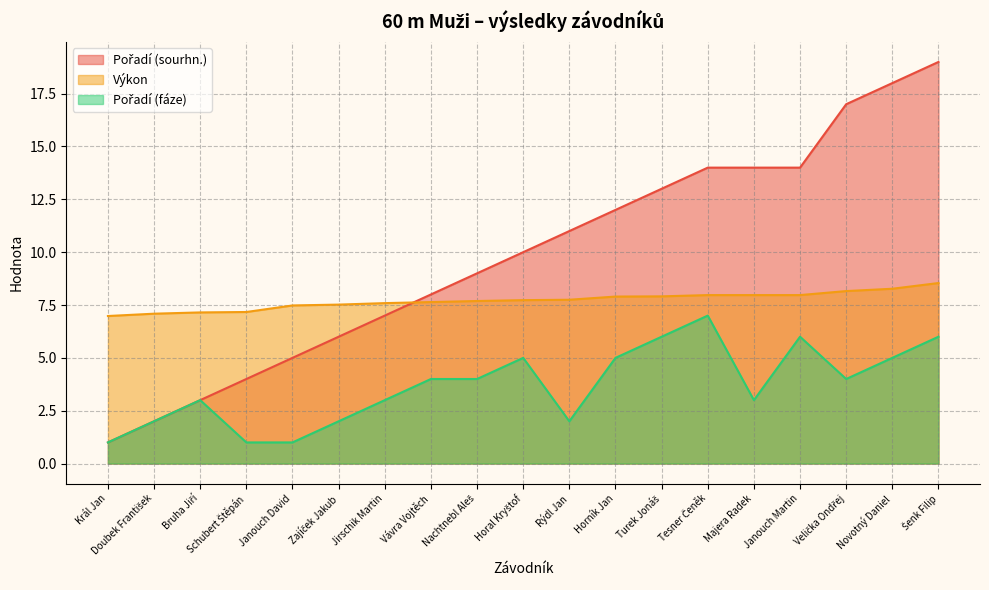

True or false: Pořadí (sourhn.) has a value of 11.5 at Vávra Vojtěch.

False